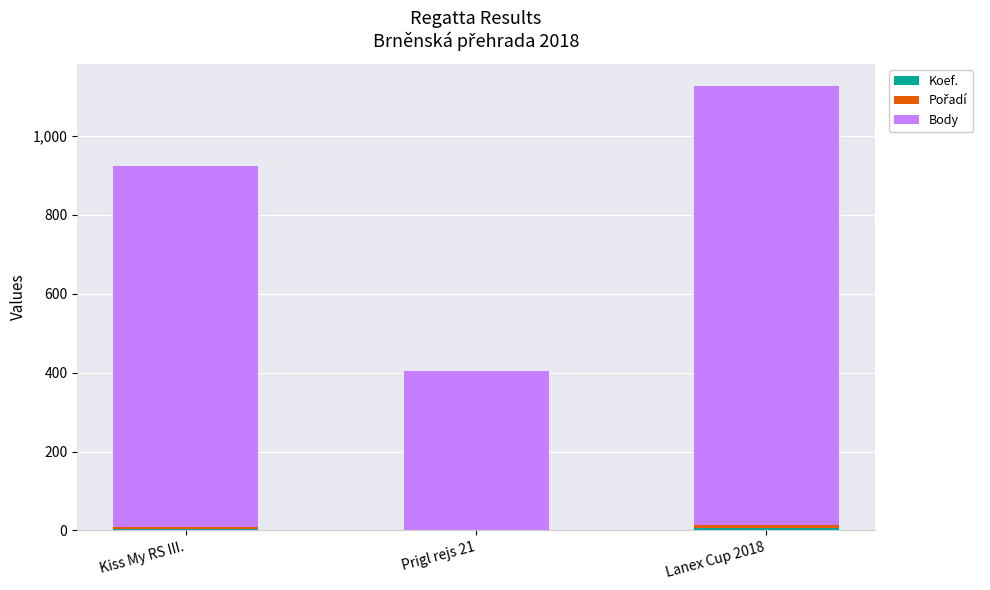

At which category is the sum across all series the highest?

Lanex Cup 2018